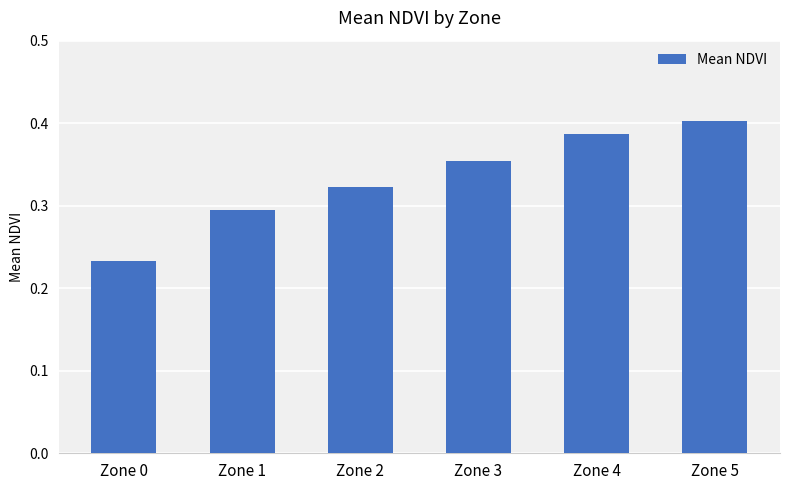

Count the number of categories in the chart.

6